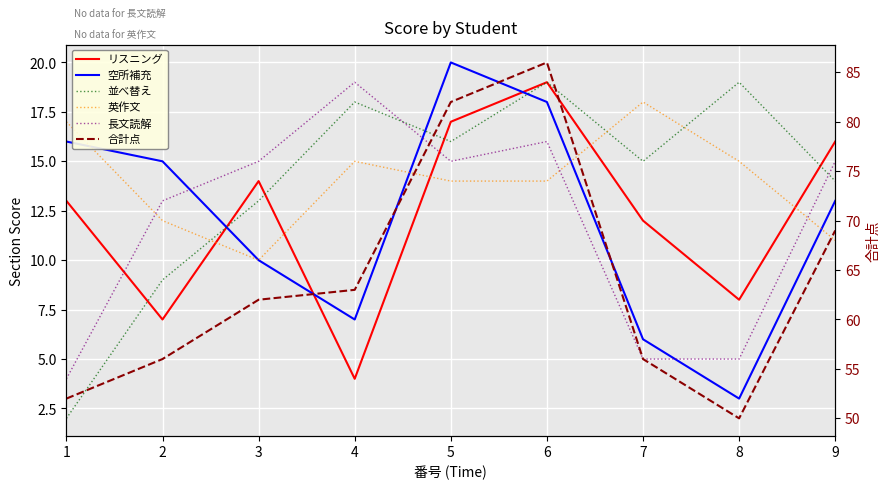

True or false: 長文読解 has more than 0 interior local peaks.

True